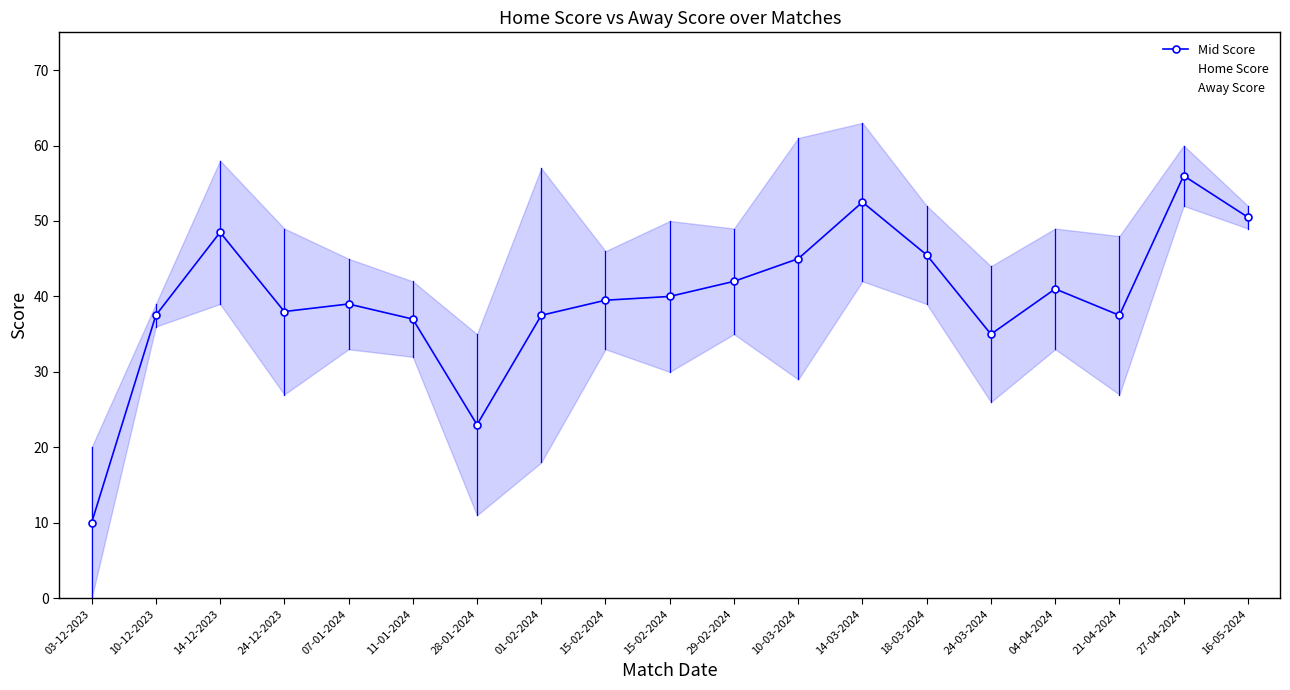

How many intersections are there between Away Score and Home Score?

11